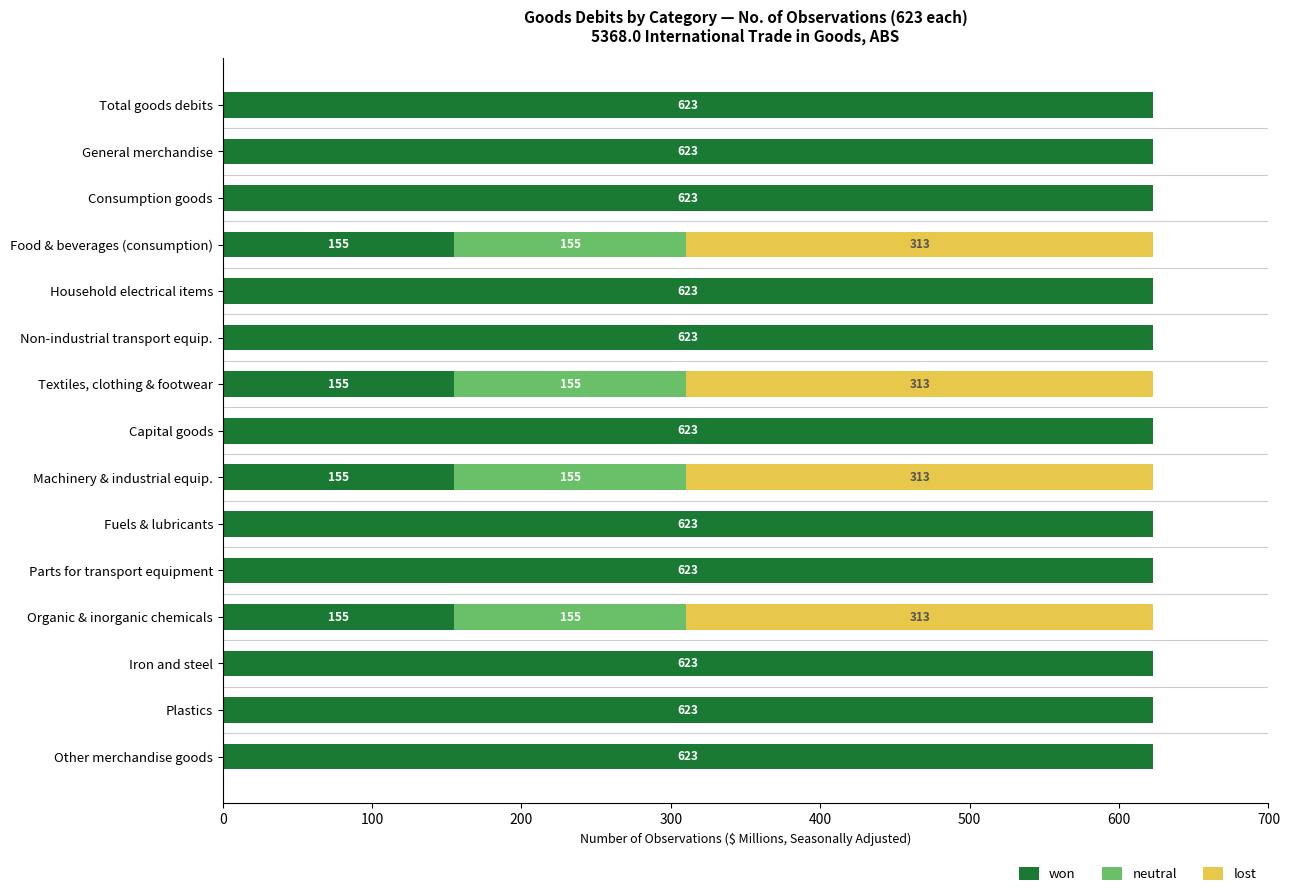

What is the highest value of the won series?

623